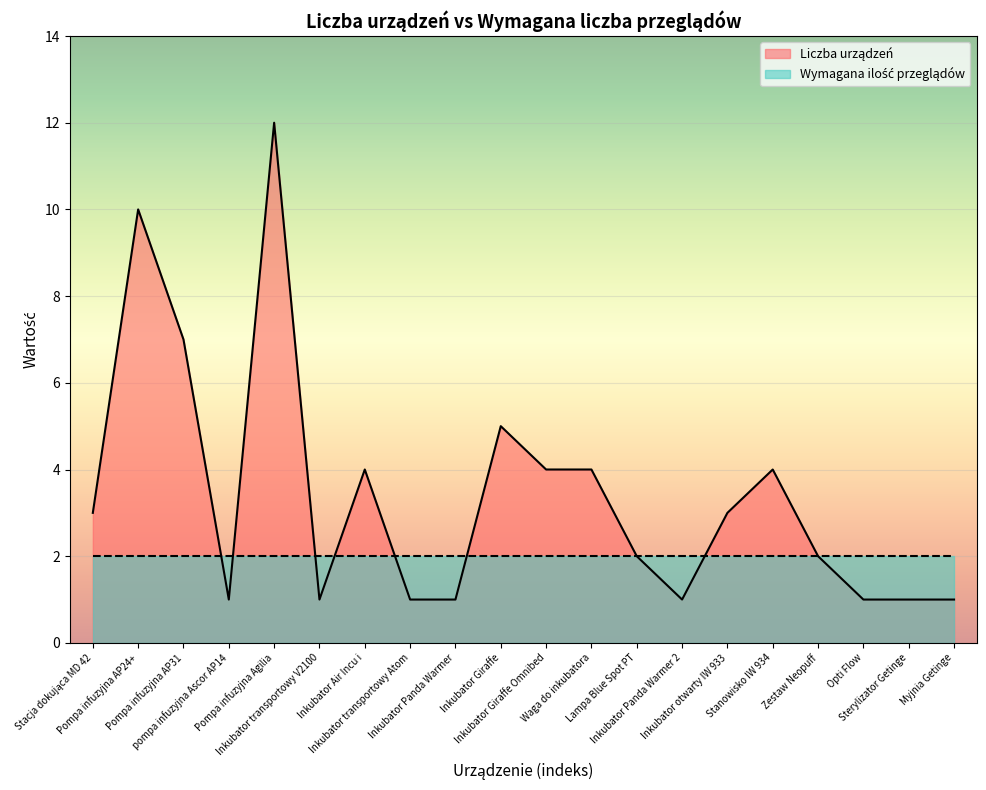

The chart shows a value of 12 at Pompa infuzyjna Agilia. True or false?

True